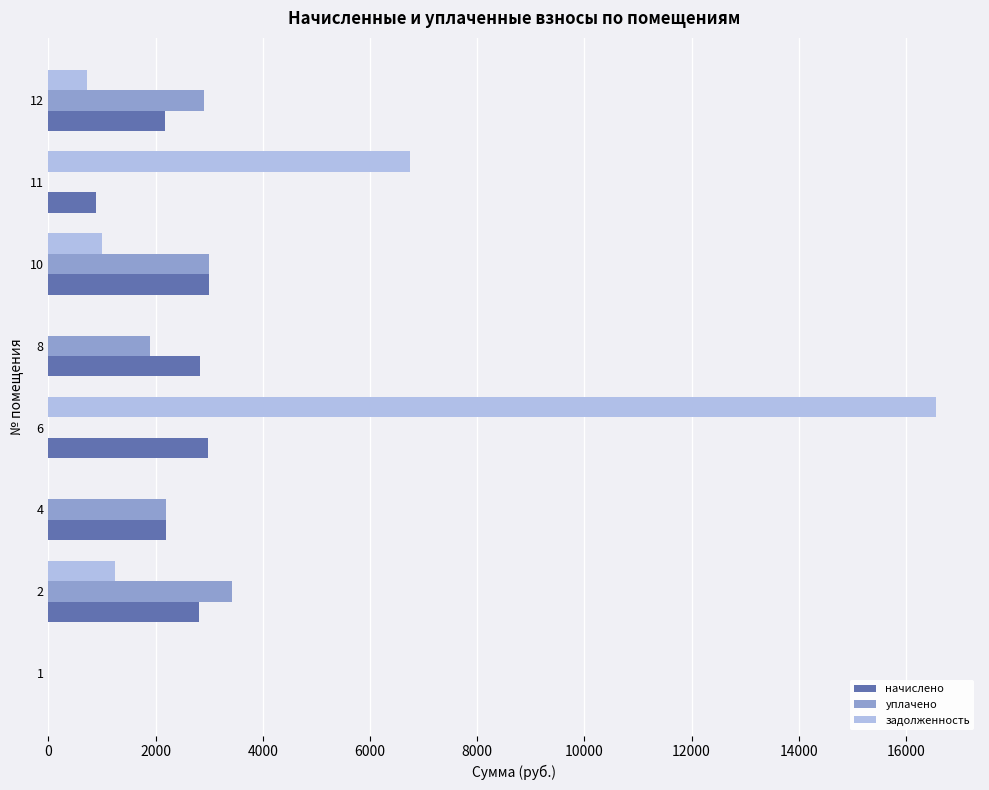

Which series changed the most between 4 and 10?

задолженность